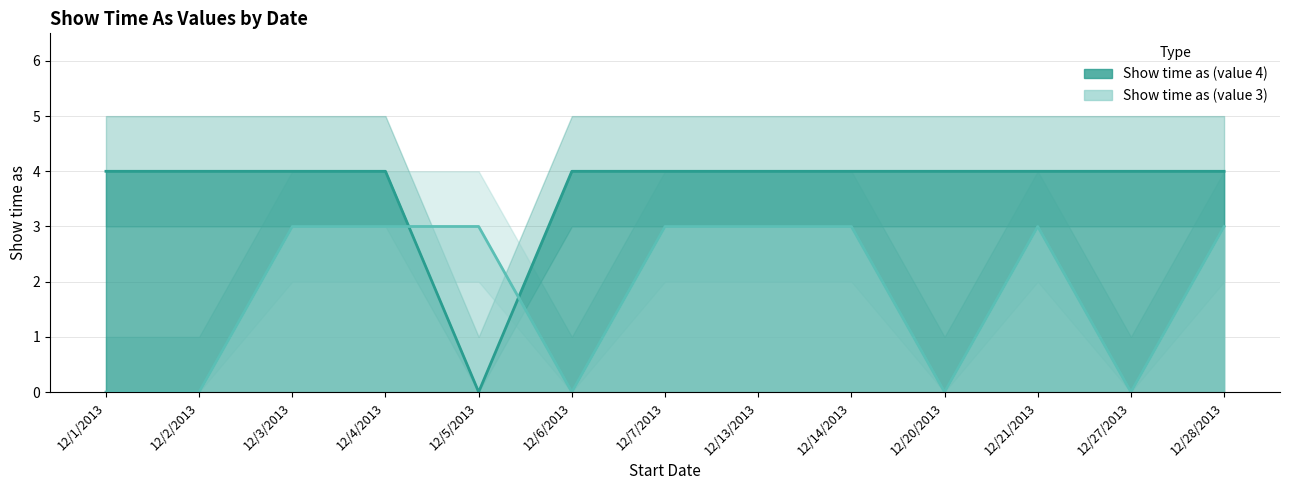

Count the number of data series in this chart.

2